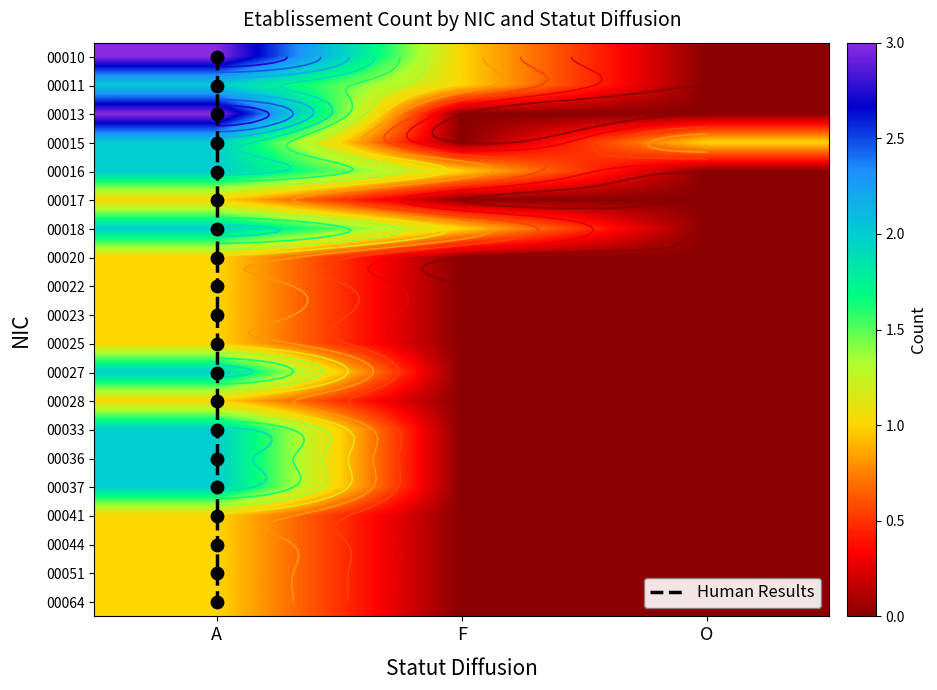

Where does the 00010 series first go above 1?

A